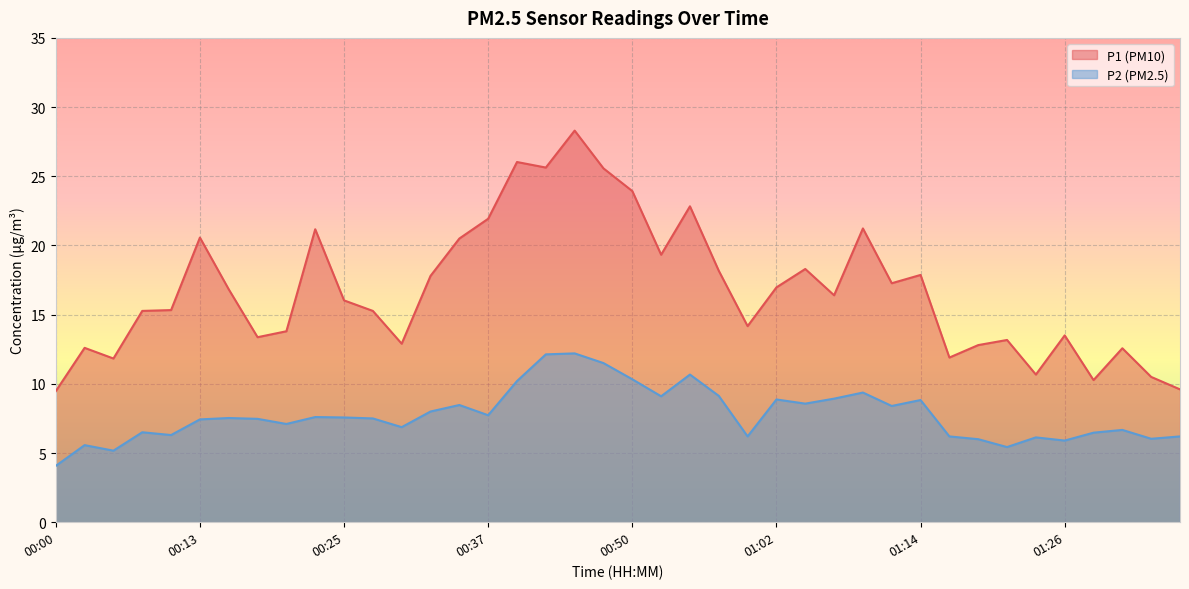

Reading left to right, list all the values displayed in this chart.

P1: 9.5	12.6	11.8	15.3	15.3	20.6	16.8	13.4	13.8	21.2	16.0	15.3	12.9	17.8	20.5	21.9	26.0	25.6	28.3	25.6	23.9	19.3	22.8	18.2	14.2	17.0	18.3	16.4	21.2	17.3	17.9	11.9	12.8	13.2	10.7	13.5	10.3	12.6	10.5	9.6
P2: 4.1	5.6	5.2	6.5	6.3	7.4	7.5	7.5	7.1	7.6	7.6	7.5	6.9	8.0	8.5	7.7	10.2	12.1	12.2	11.5	10.3	9.1	10.7	9.1	6.2	8.9	8.6	8.9	9.4	8.4	8.8	6.2	6.0	5.4	6.1	5.9	6.5	6.7	6.0	6.2